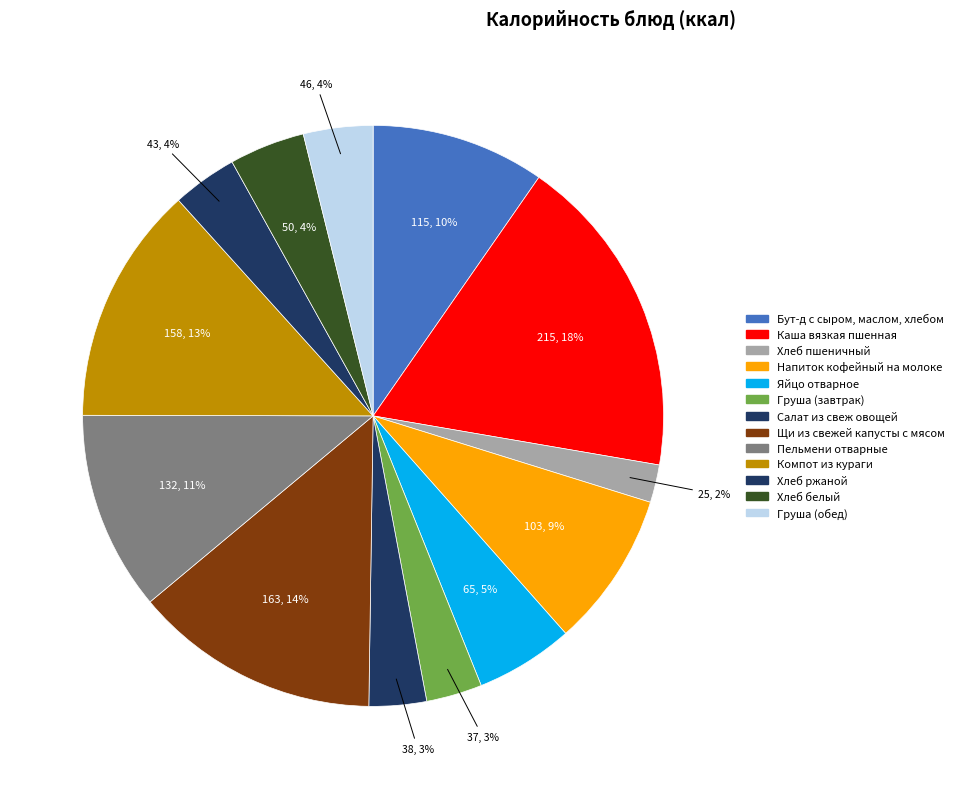

The Компот из кураги slice represents 13% of the pie. True or false?

True